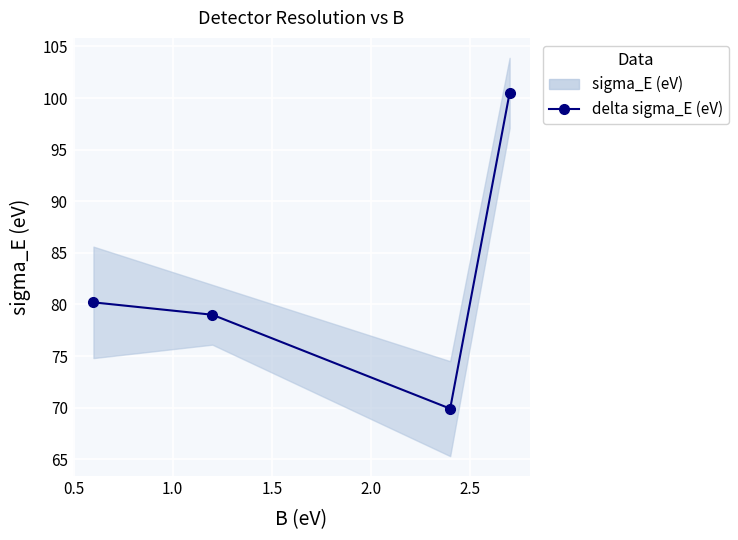

How many data points are above 80?

2